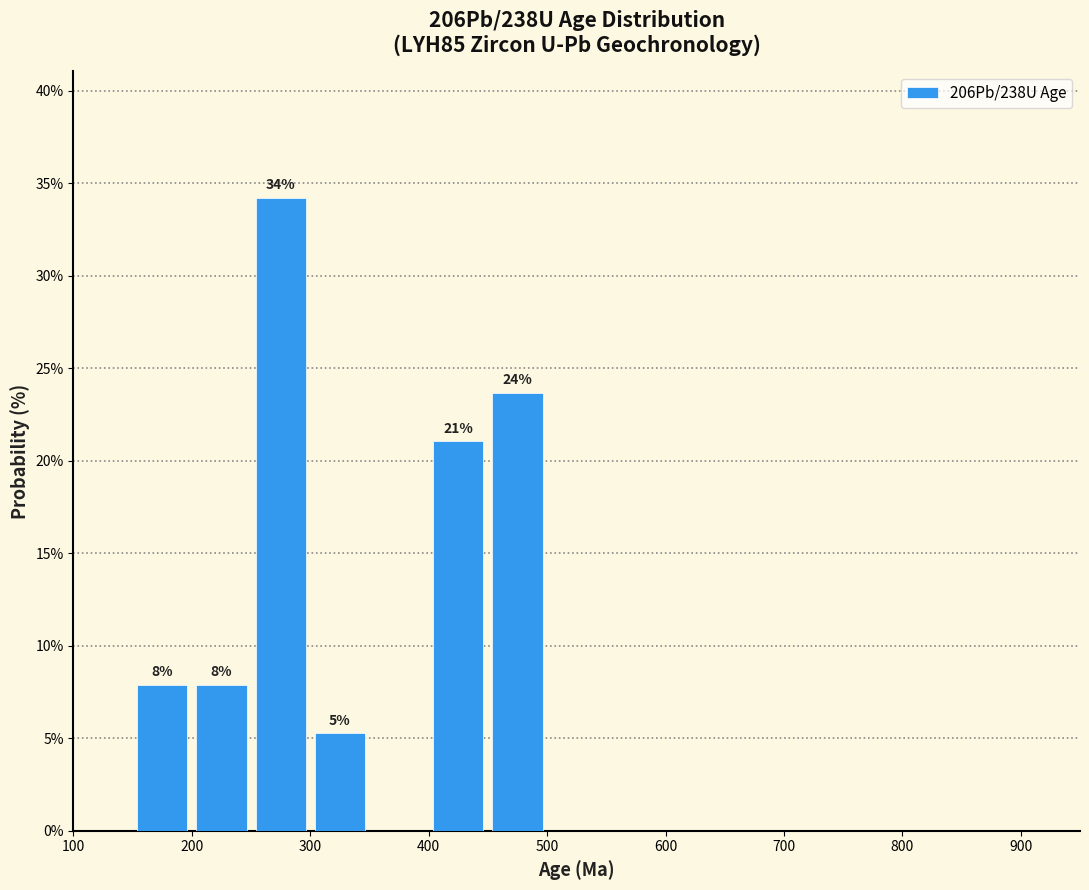

Which range on the x-axis has the tallest bar?

250 to 300